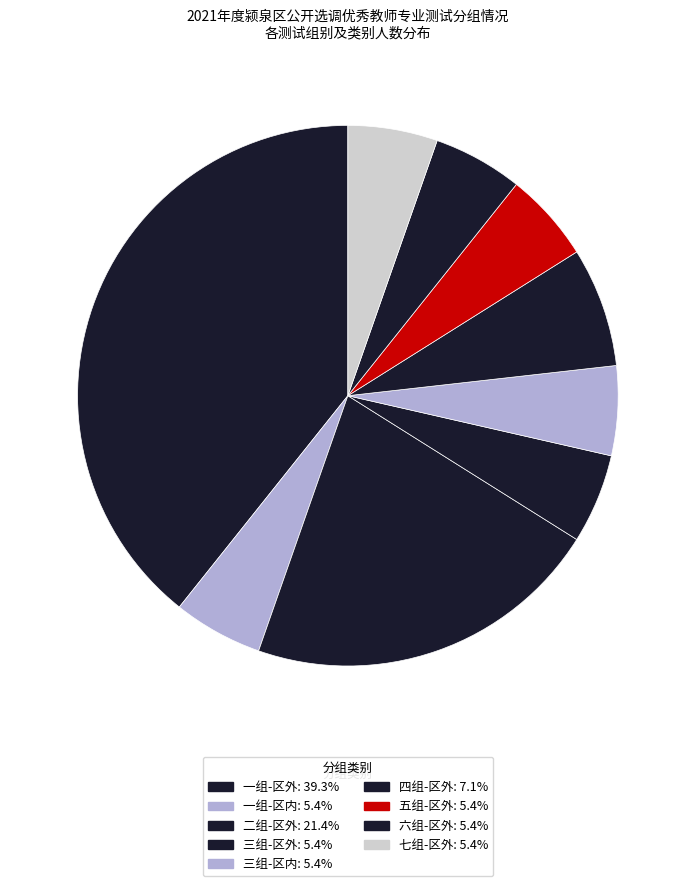

Is there any slice that represents more than half of the pie?

No